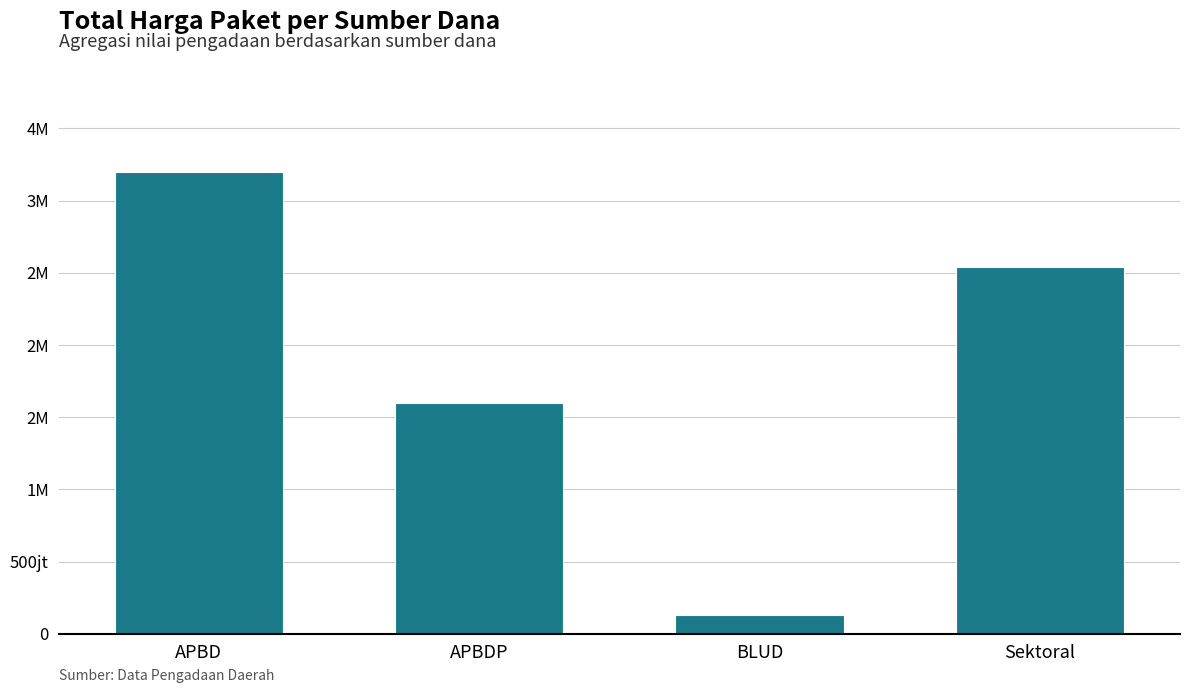

Approximately how many times larger is the value at APBD compared to BLUD?

24.6